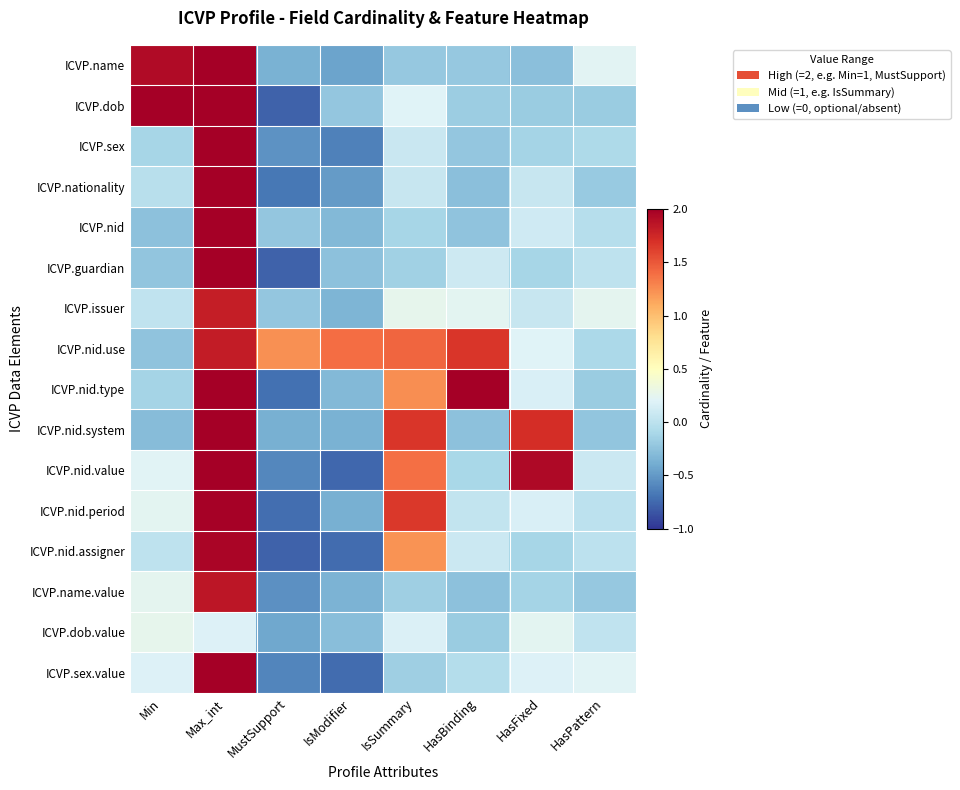

How many data points does each series have?

8